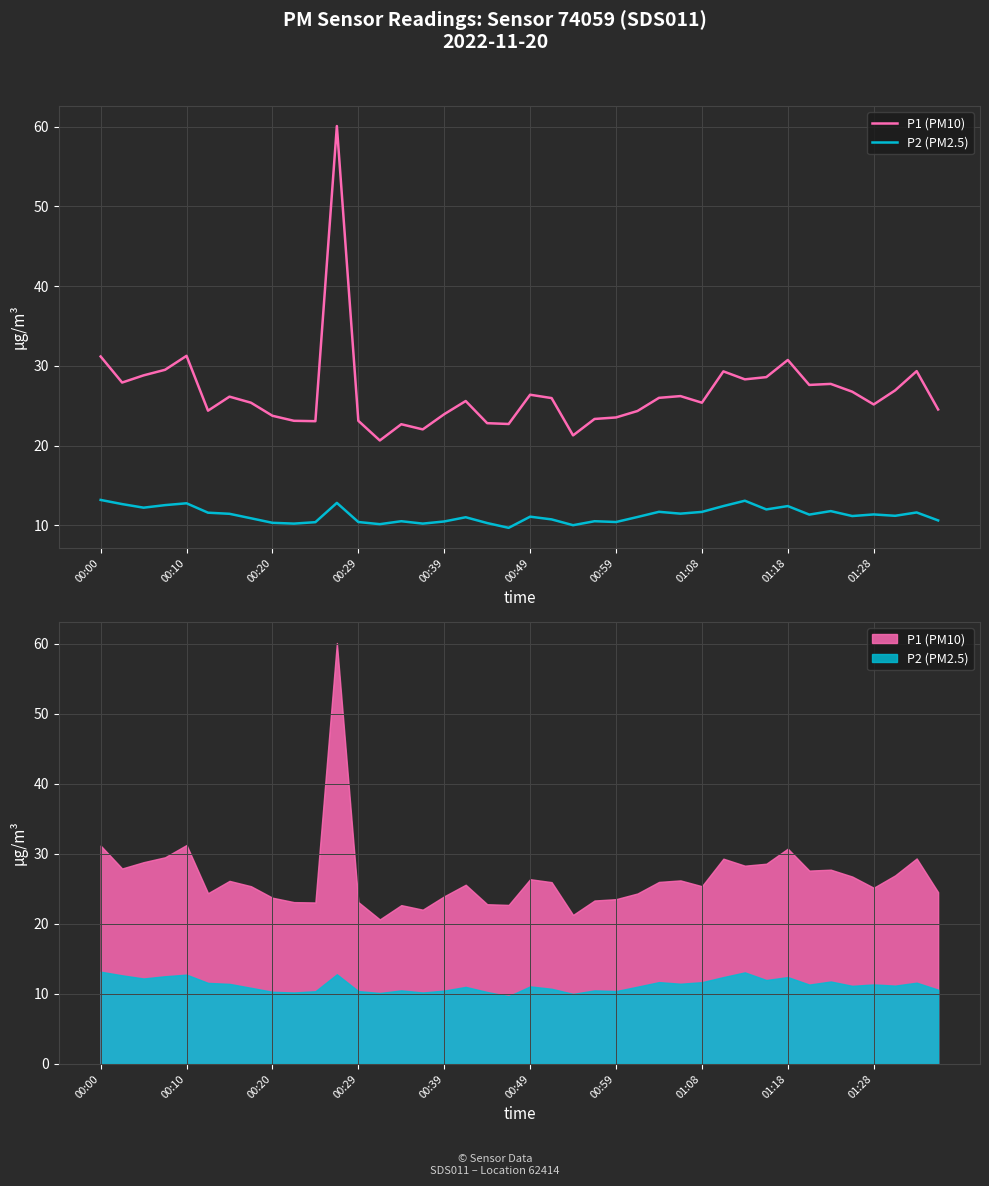

Is it true that P2 (PM2.5) equals 16.7 at 34?

False